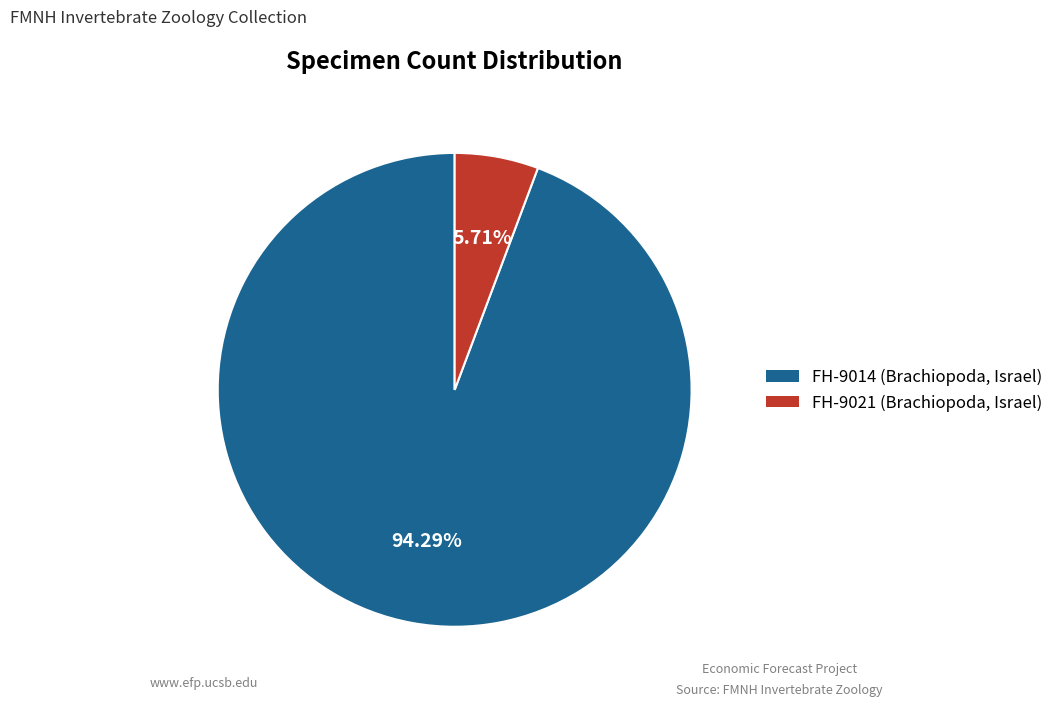

What percentage is the FH-9014 (Brachiopoda, Israel) slice, to the nearest percent?

94%